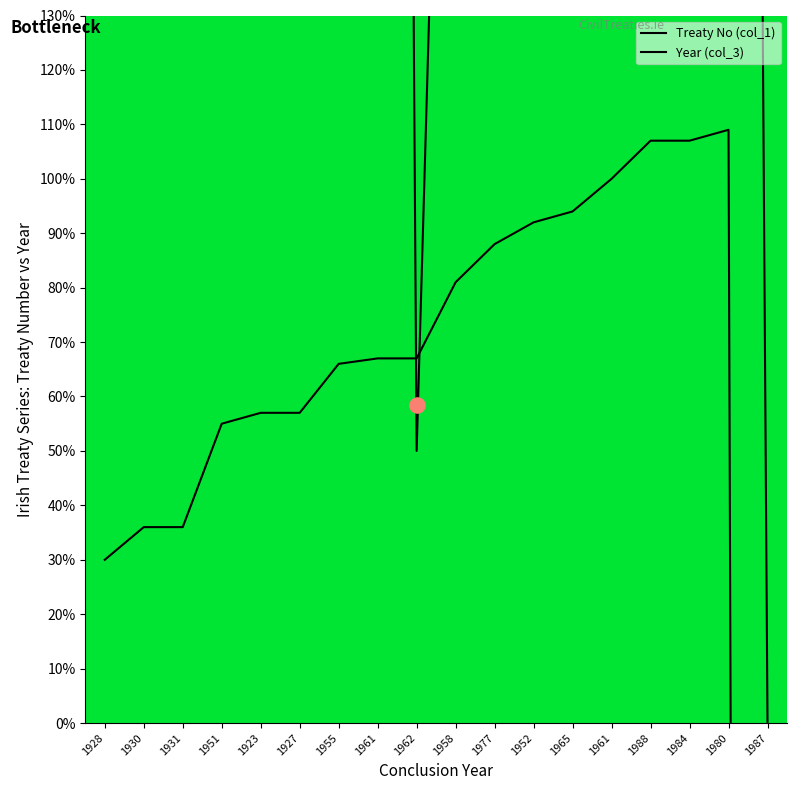

At how many categories does at least one series exceed -1369?

18